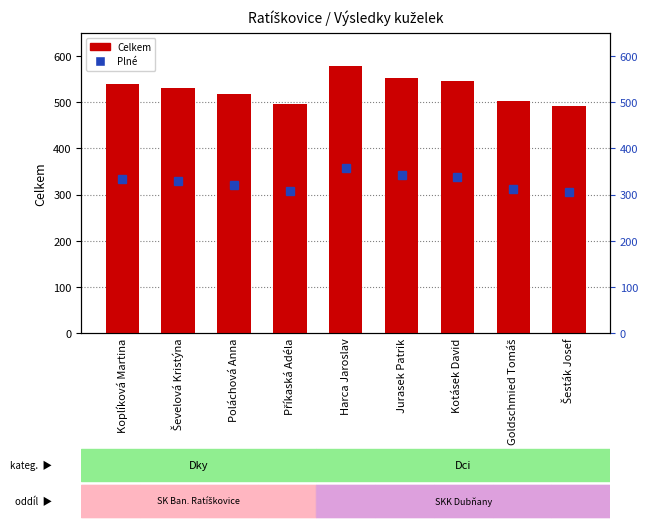

Does the chart contain stacked bars?

No